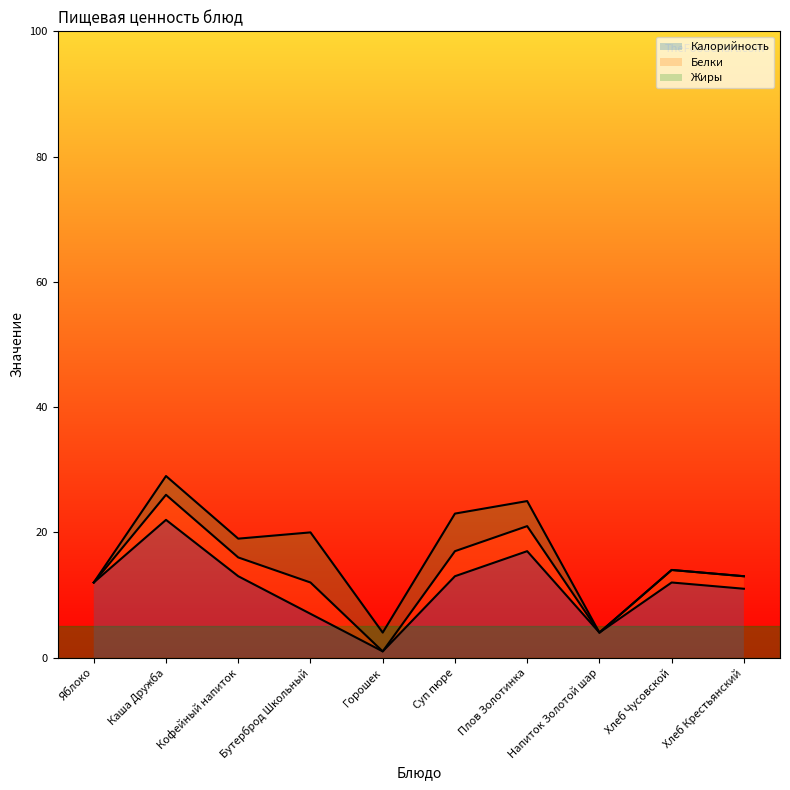

True or false: Жиры and Белки intersect in this chart.

False